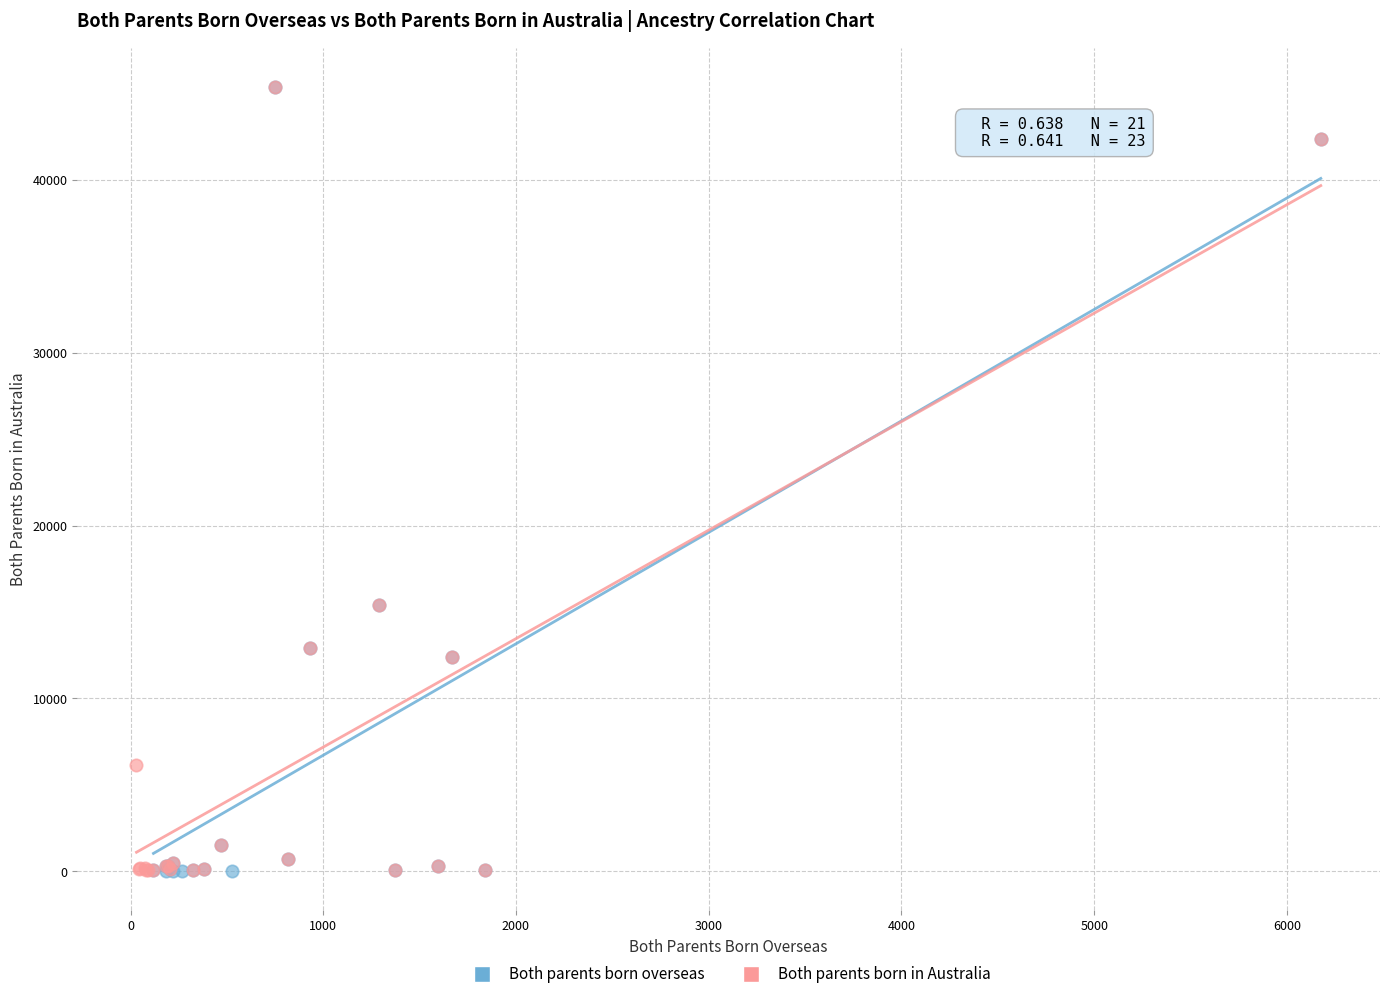

Which series has the largest Y range (max minus min)?

Both parents born overseas